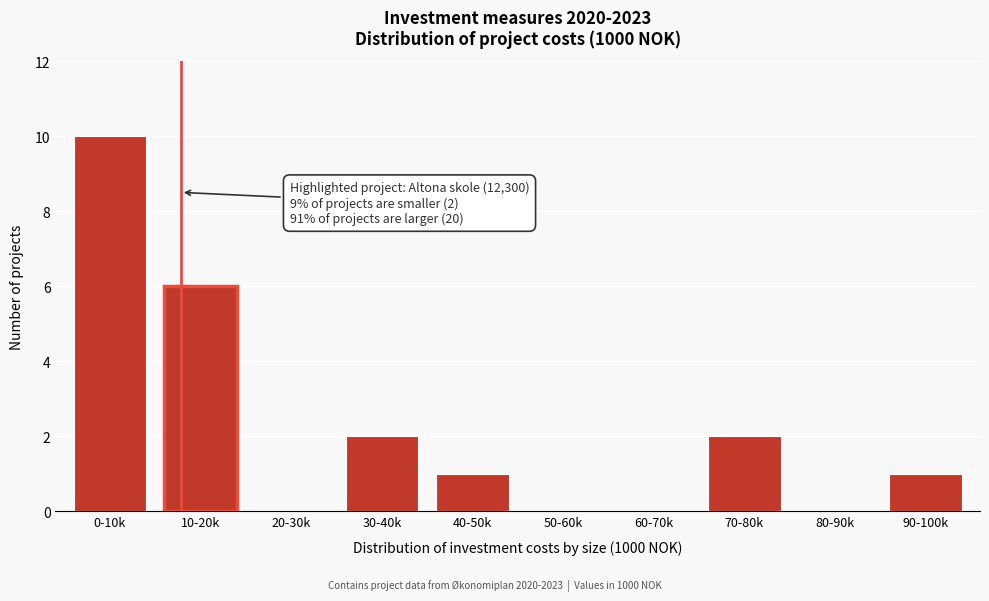

What is the sum of all values?

22